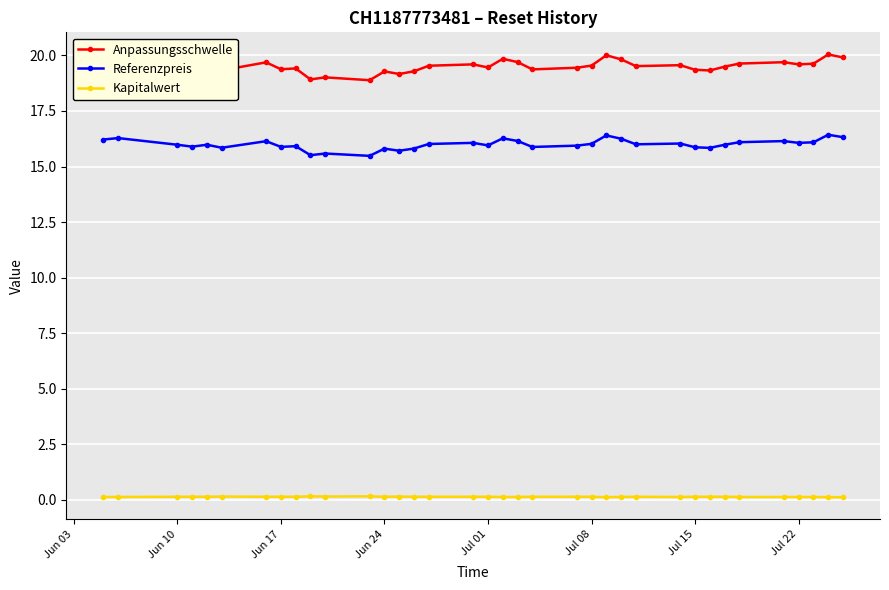

Which series has the largest total across all categories?

Anpassungsschwelle